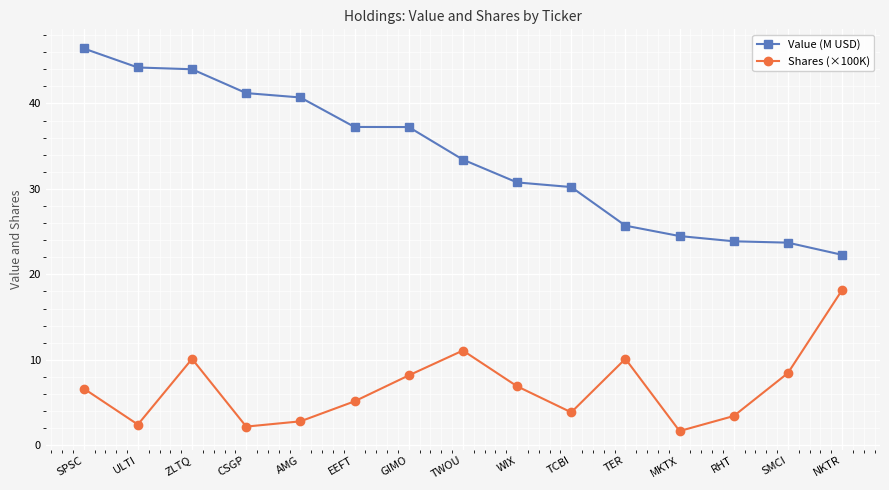

At how many categories does at least one series exceed 33?

8